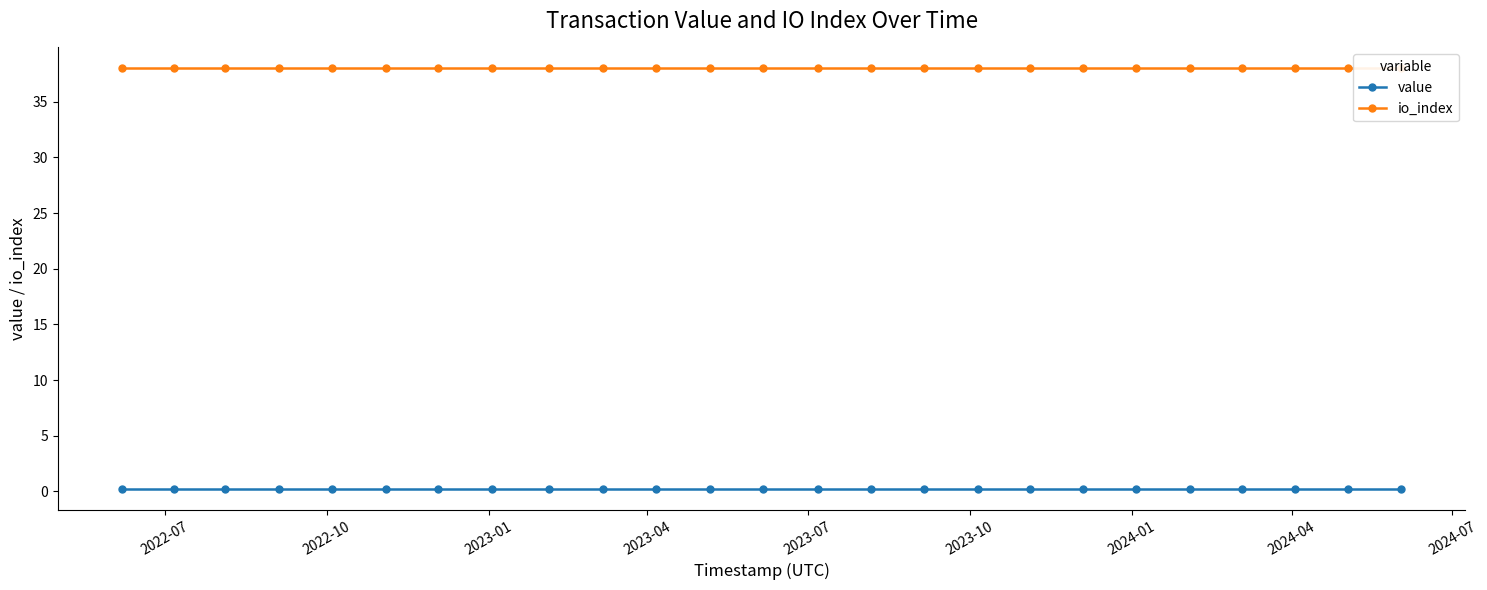

At which label is value closest to 0?

2022-07